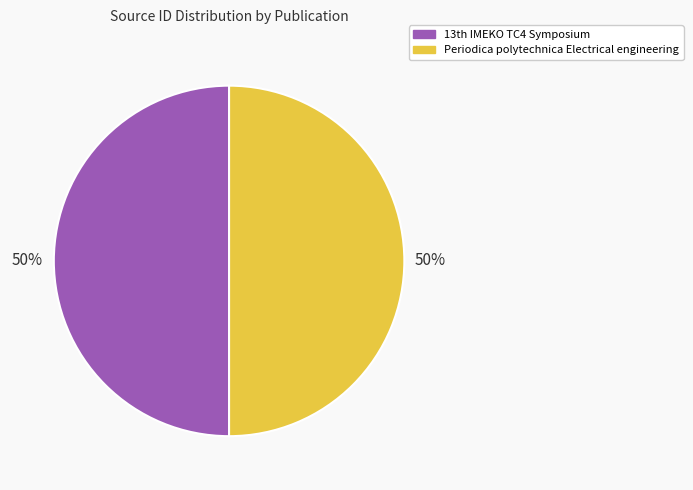

To the nearest percent, what percentage of the pie is Periodica polytechnica Electrical engineering?

50%